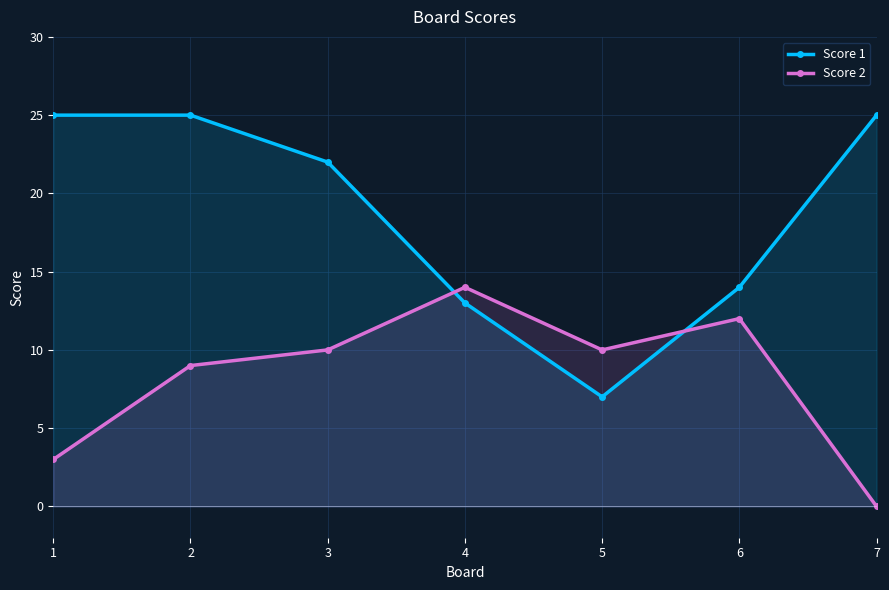

How many interior local valleys does the Score 1 series have?

1